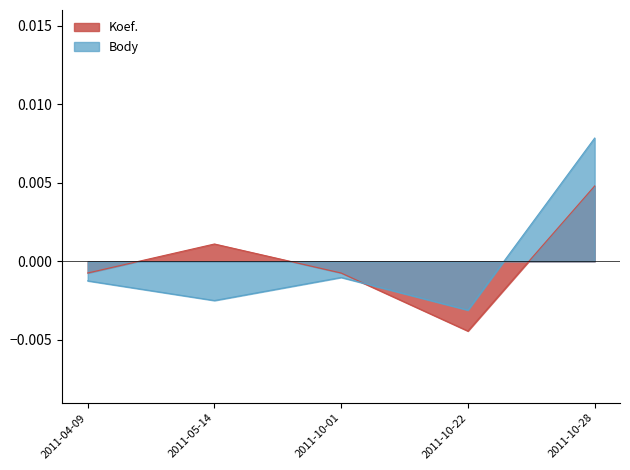

What position from the left is 2011-04-09?

1